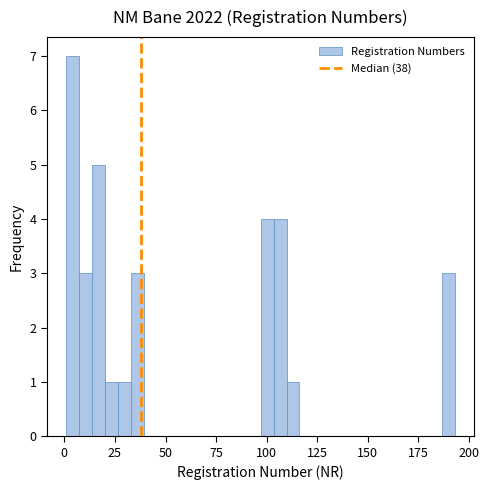

Around what value on the x-axis is the tallest bar? Give the approximate position of its centre, as read against the axis.

5